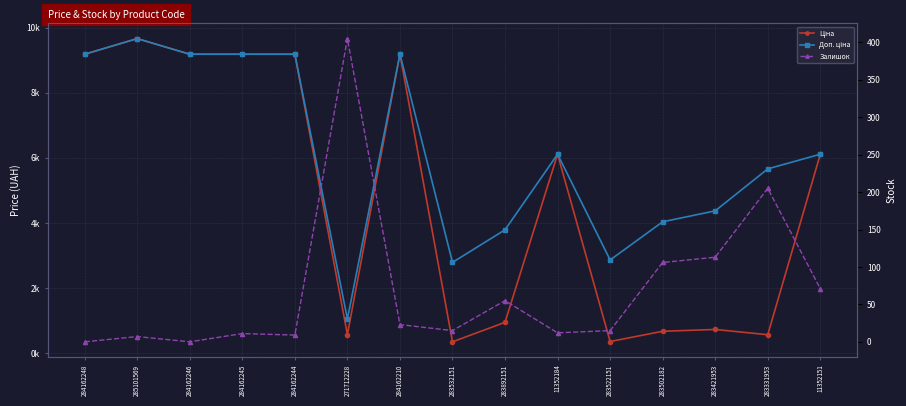

Reading left to right, list all the values displayed in this chart.

Ціна: 9185.1	9664.7	9185.1	9185.1	9185.1	571.6	9185.1	348.6	947.6	6112.5	358.0	672.7	728.8	566.2	6112.5
Доп. ціна: 9185.1	9664.7	9185.1	9185.1	9185.1	1048.0	9185.1	2789.2	3790.3	6112.5	2863.8	4036.0	4372.9	5662.1	6112.5
Залишок: 0.0	7.0	0.0	11.0	9.0	405.0	23.0	15.0	55.0	12.0	15.0	106.0	113.0	205.0	71.0